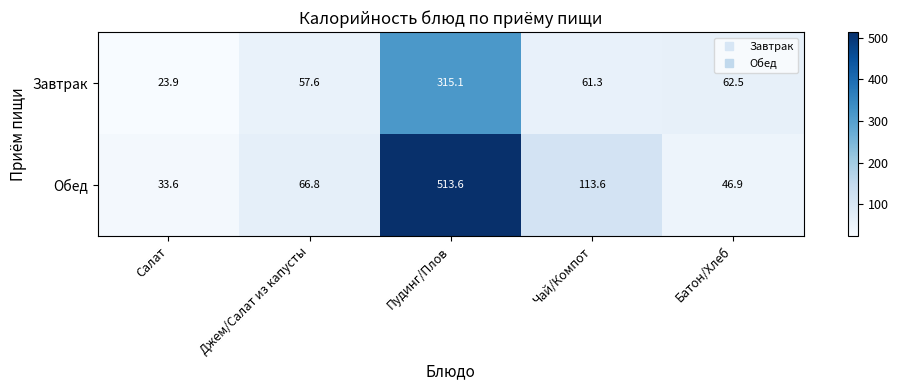

What is the lowest value of the Завтрак series?

23.9